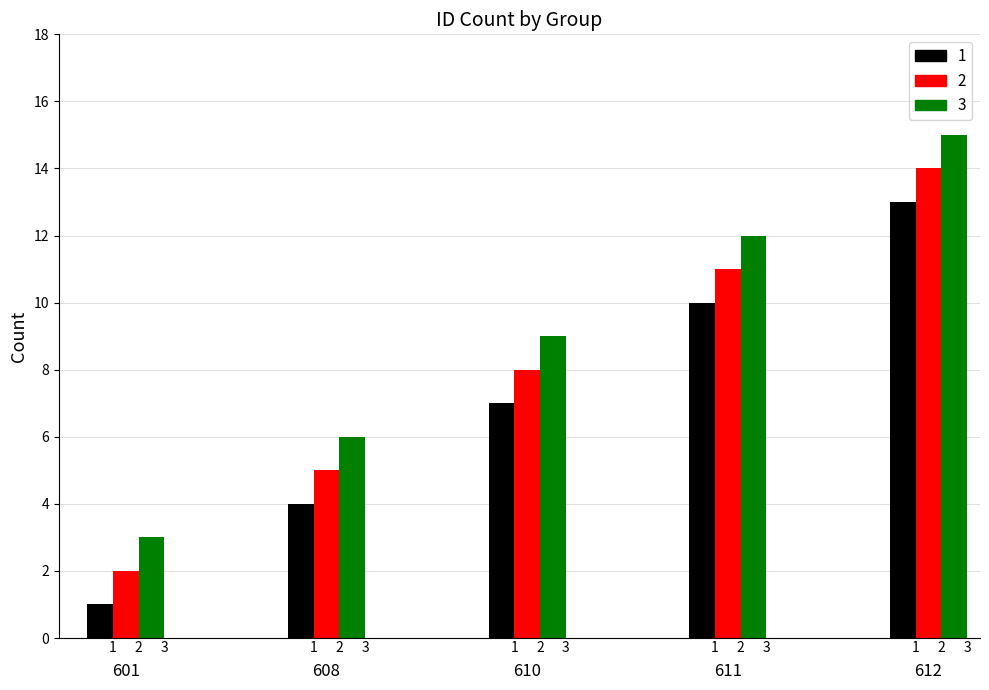

What is the sum of the 3 values at 14 and 4?

18